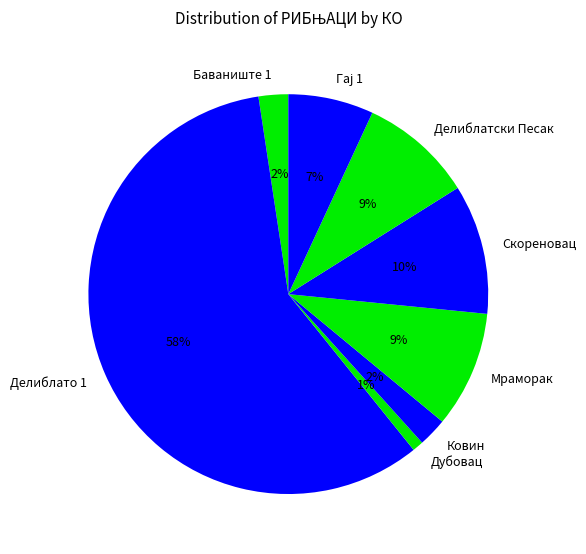

Between Скореновац and Ковин, which is larger?

Скореновац